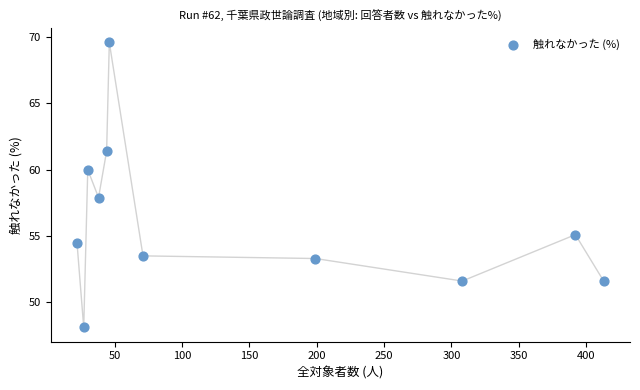

What is the average X value?

144.5